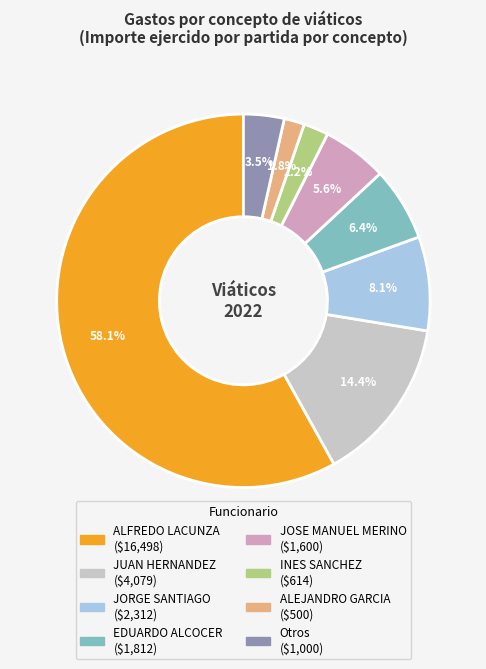

Is there a majority slice in this chart?

Yes